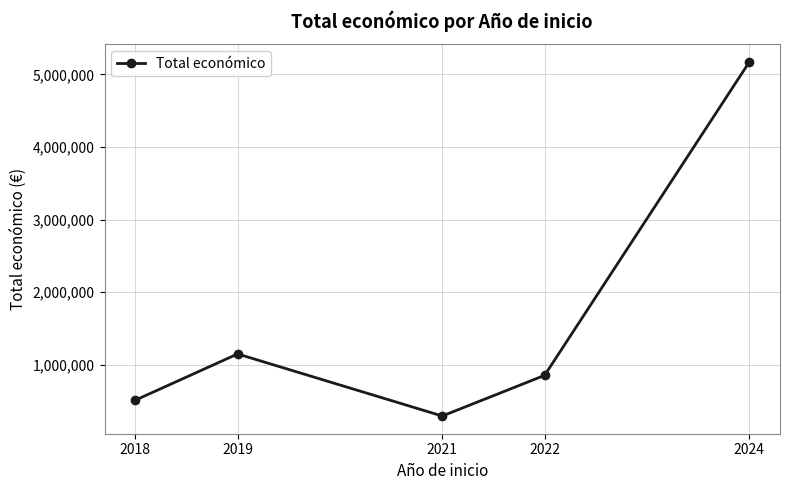

Reading right to left, transcribe all the data shown in this chart.

2024=5171091	2022=851954	2021=291200	2019=1147156	2018=509019